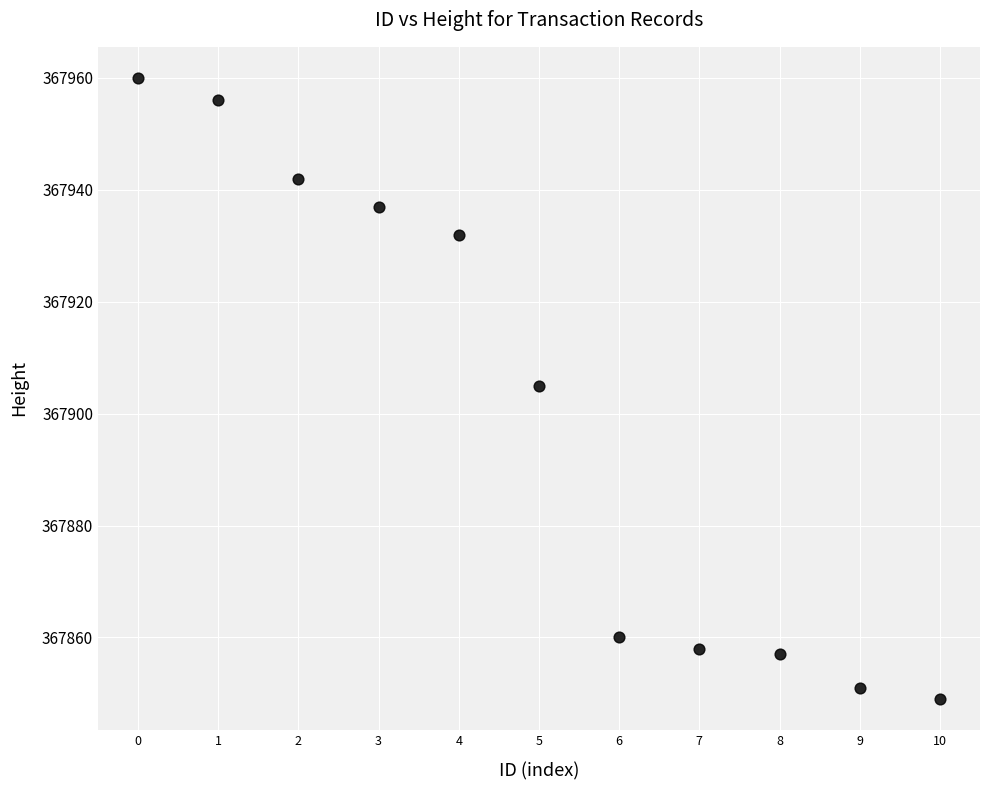

What is the range of Y values (max minus min)?

111